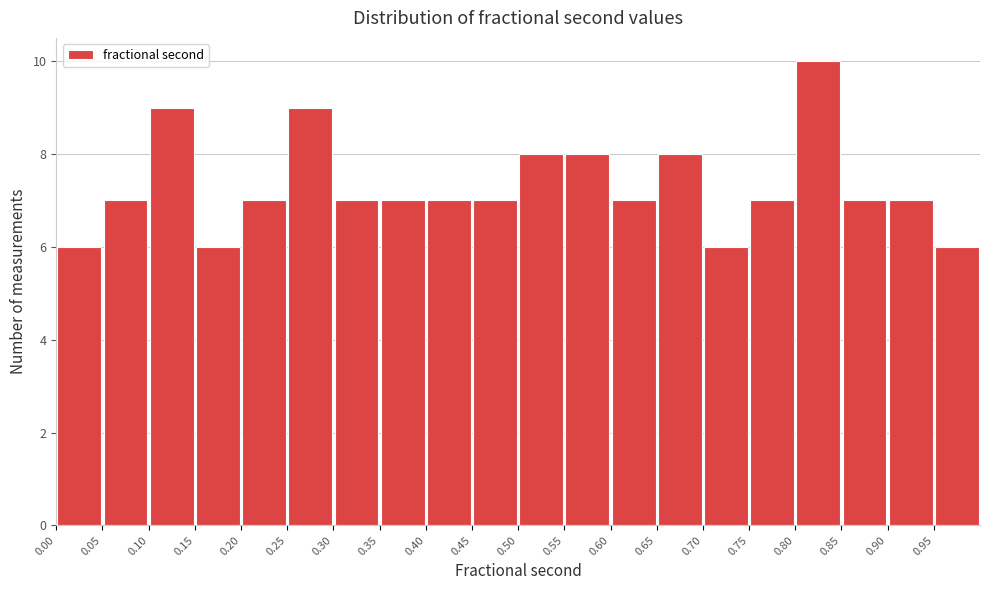

Over which range of the x-axis is the bar tallest?

0.80 to 0.85